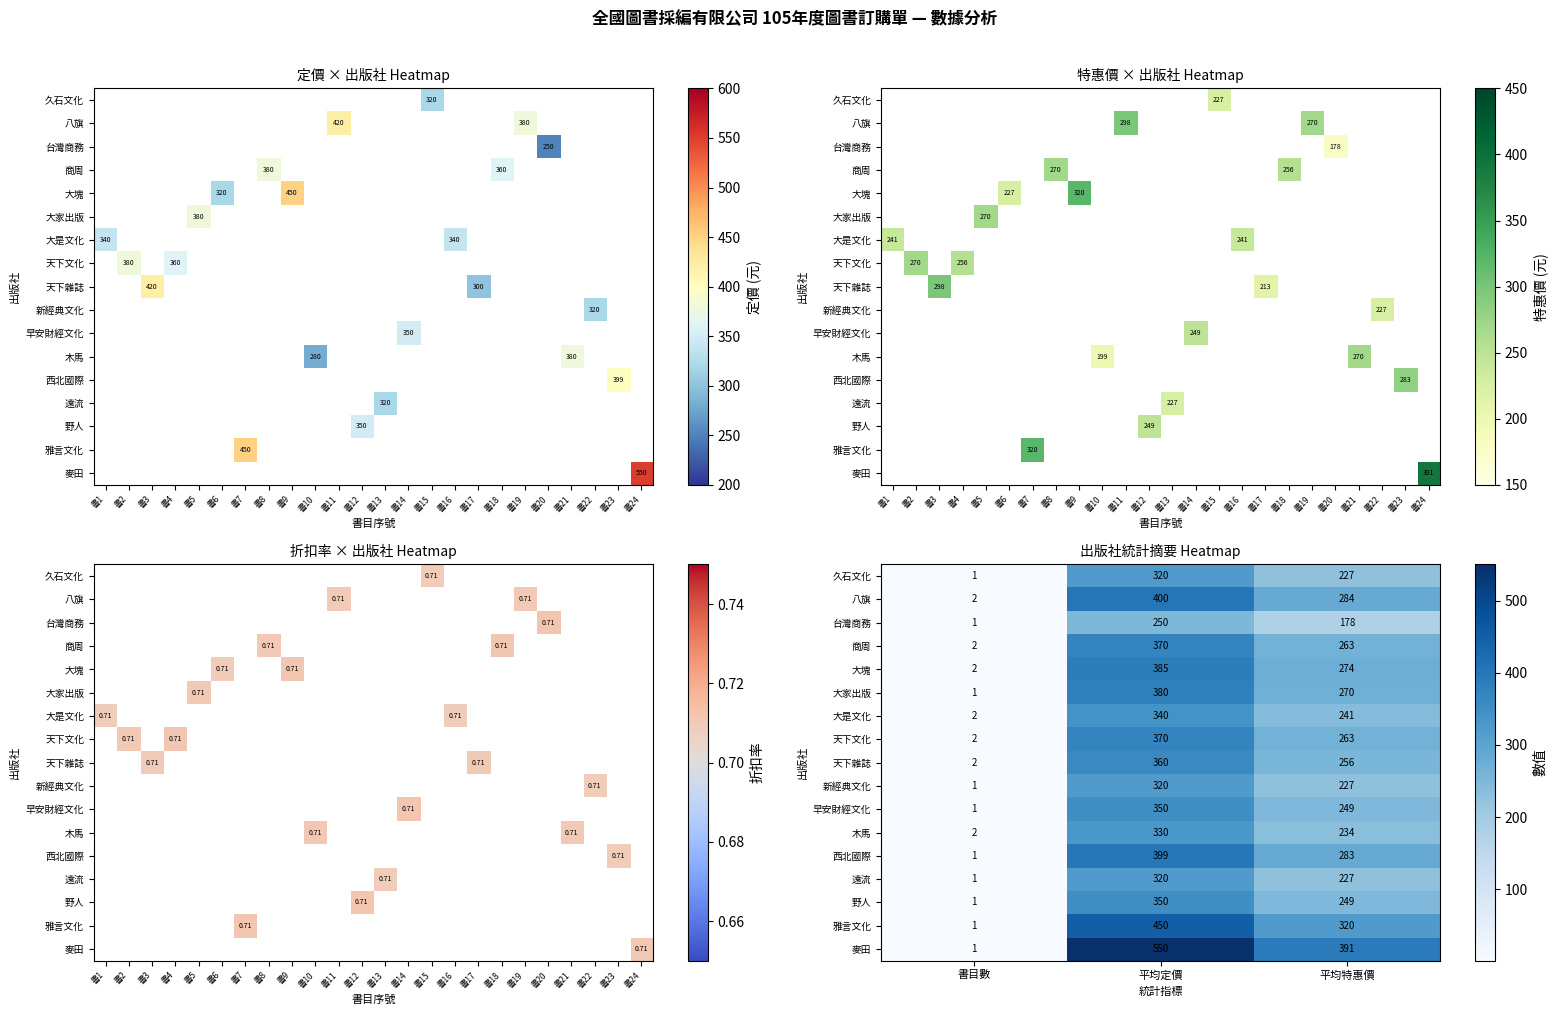

The 新經典文化 series shows 348.4 at 平均特惠價. True or false?

False